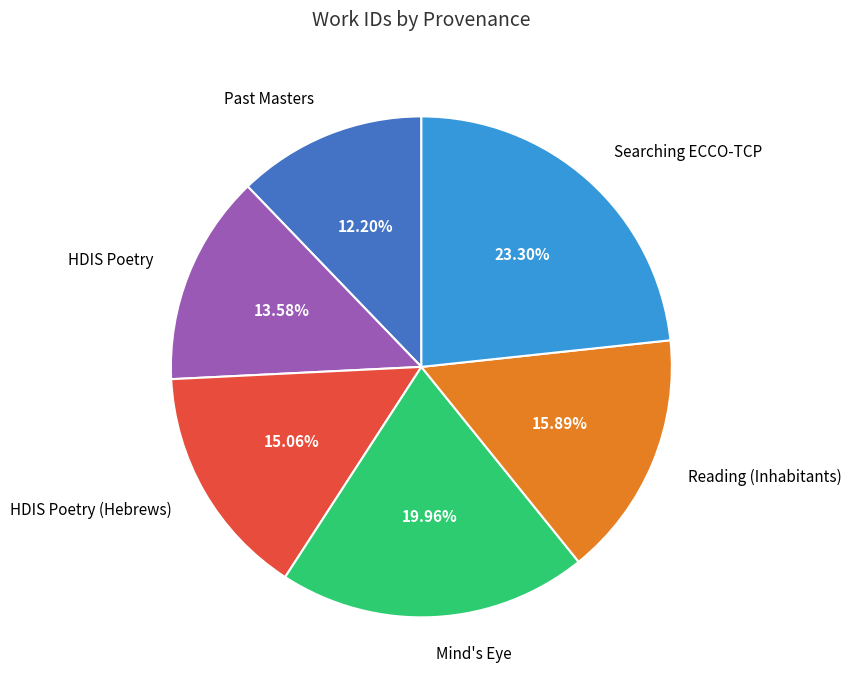

Is Reading (Inhabitants) the majority of the pie?

No